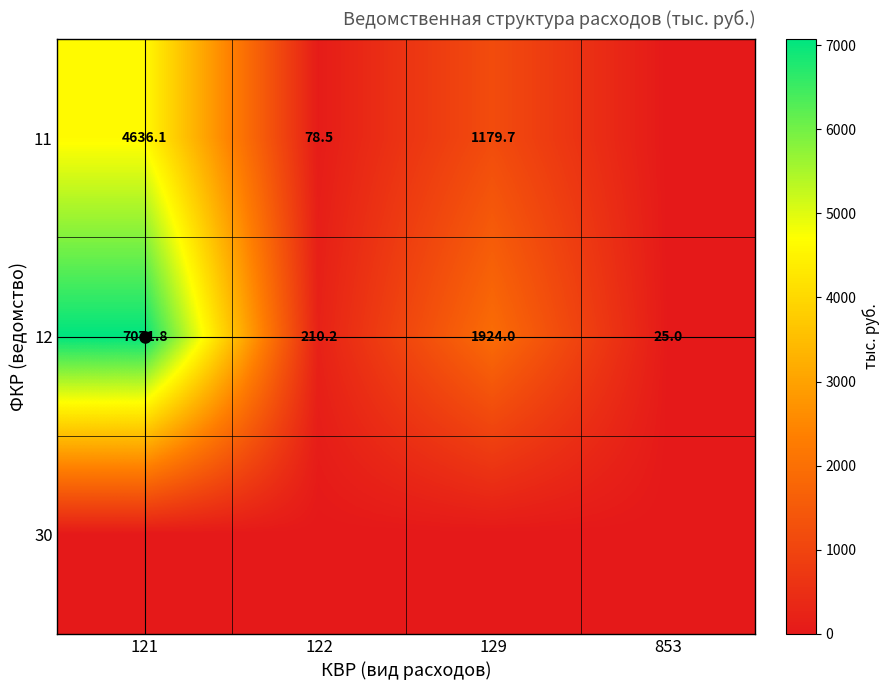

List the labels in order of 12 value, smallest first.

853, 122, 129, 121